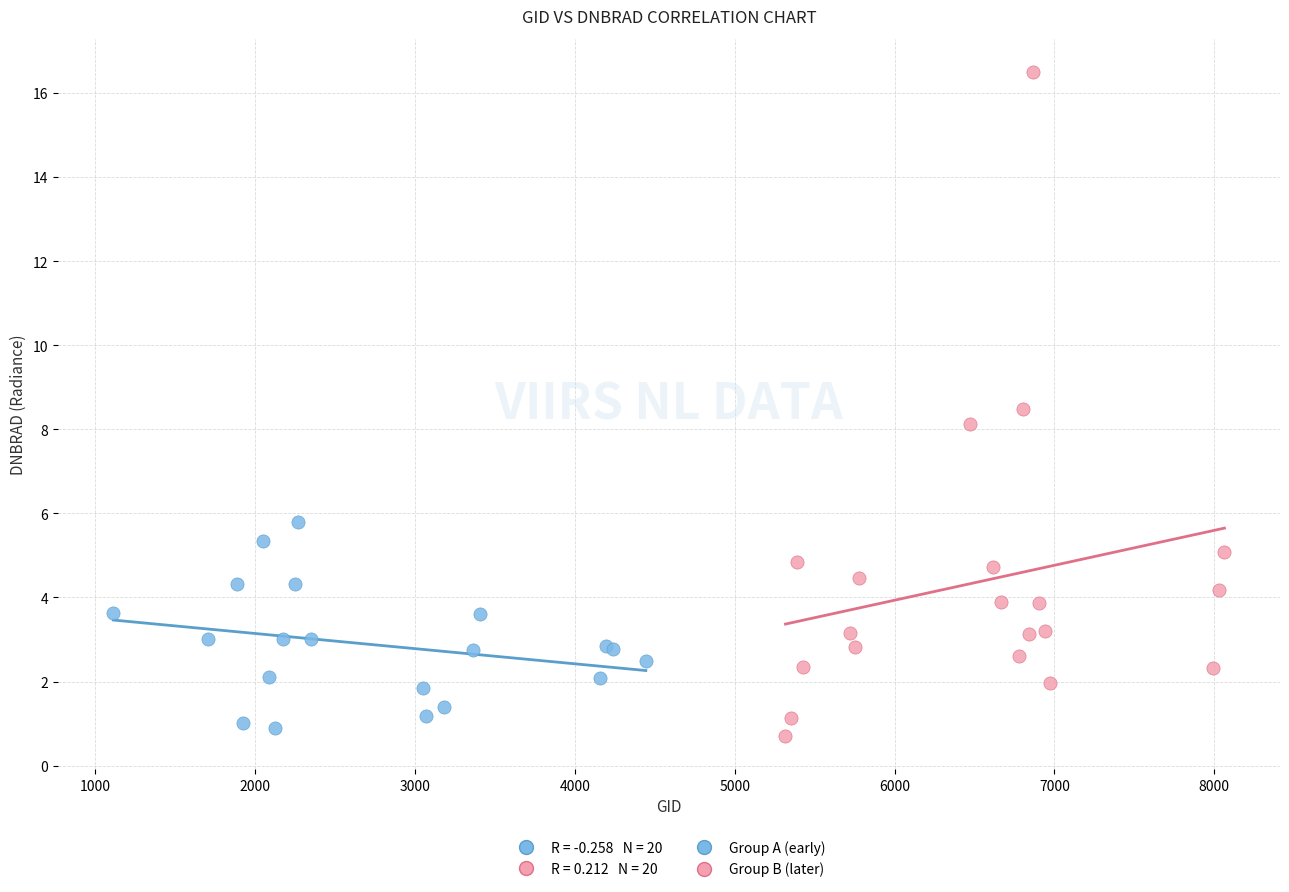

Which series reaches the maximum Y coordinate?

Group B (later)